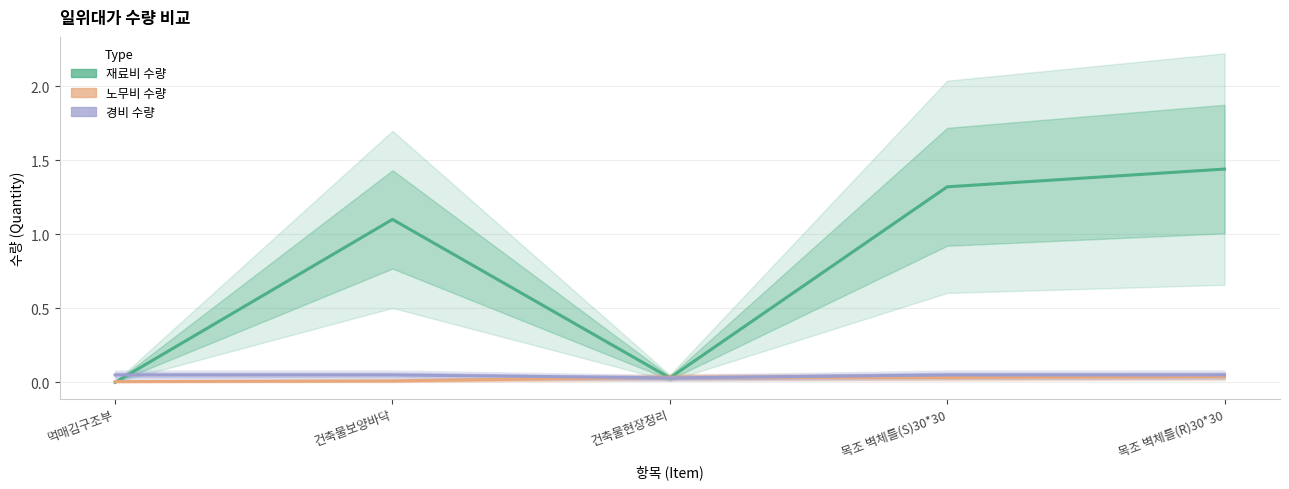

Which has a higher value, 목조 벽체틀(S)30*30 or 먹매김구조부?

목조 벽체틀(S)30*30